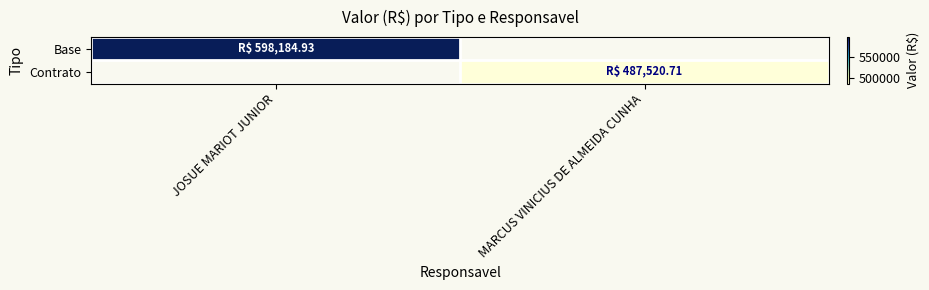

At MARCUS VINICIUS DE ALMEIDA CUNHA, list the series in order from largest to smallest.

Base, Contrato